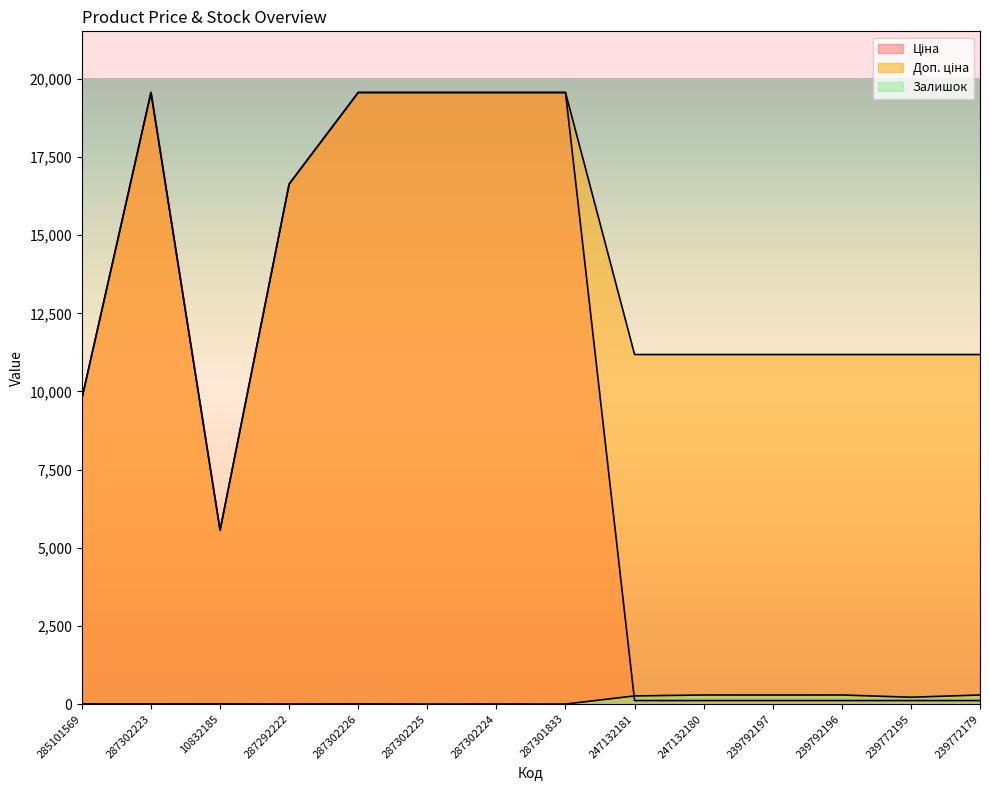

How many values in the Залишок series exceed 7?

6